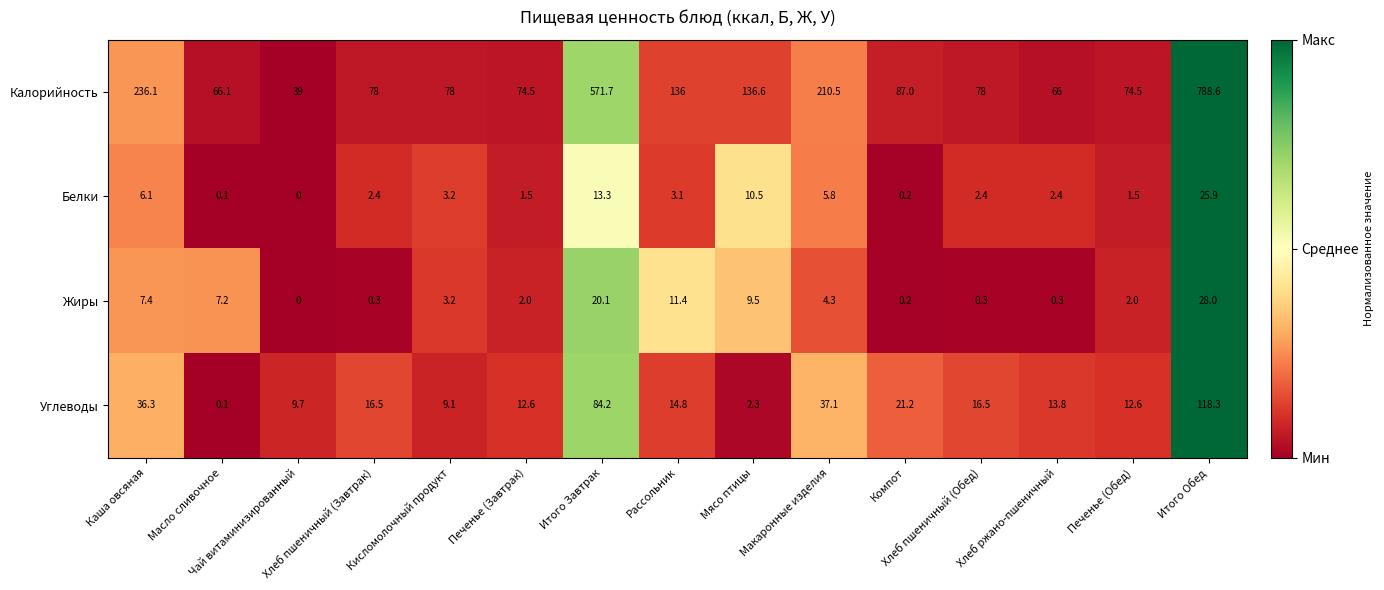

How many series are shown in this chart?

4